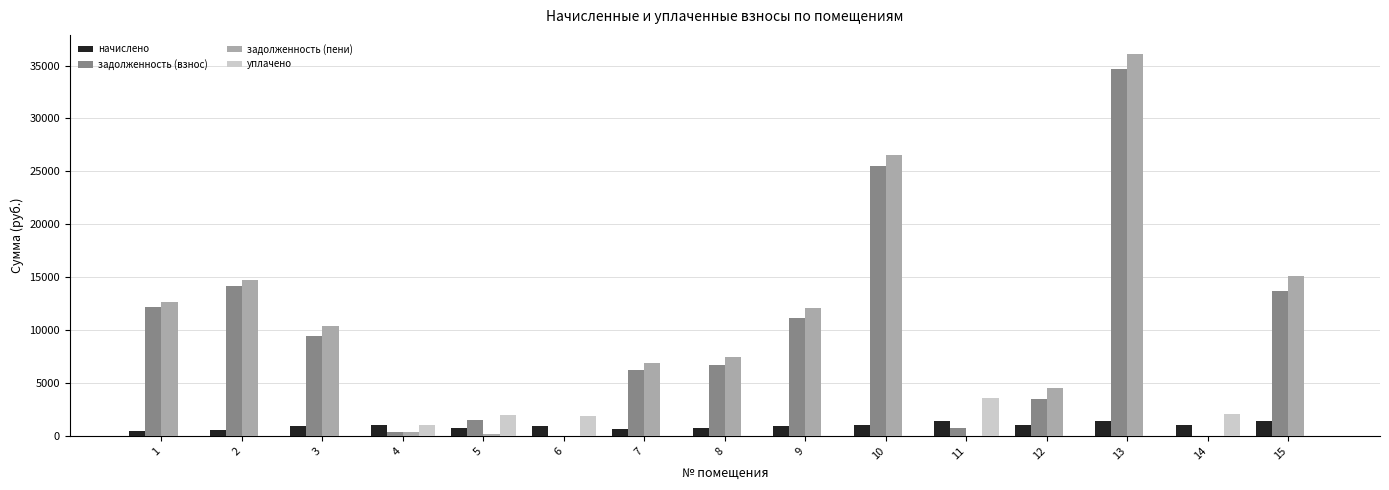

The value of задолженность (пени) at 5 is 202.6. True or false?

True